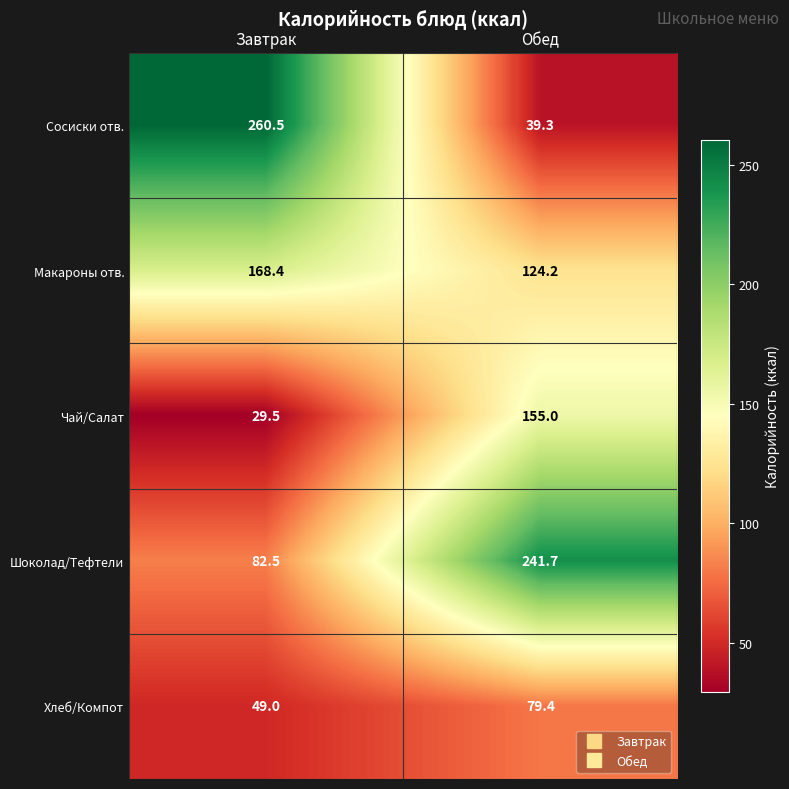

Between Завтрак and Обед, which series saw the biggest shift?

Сосиски отв.